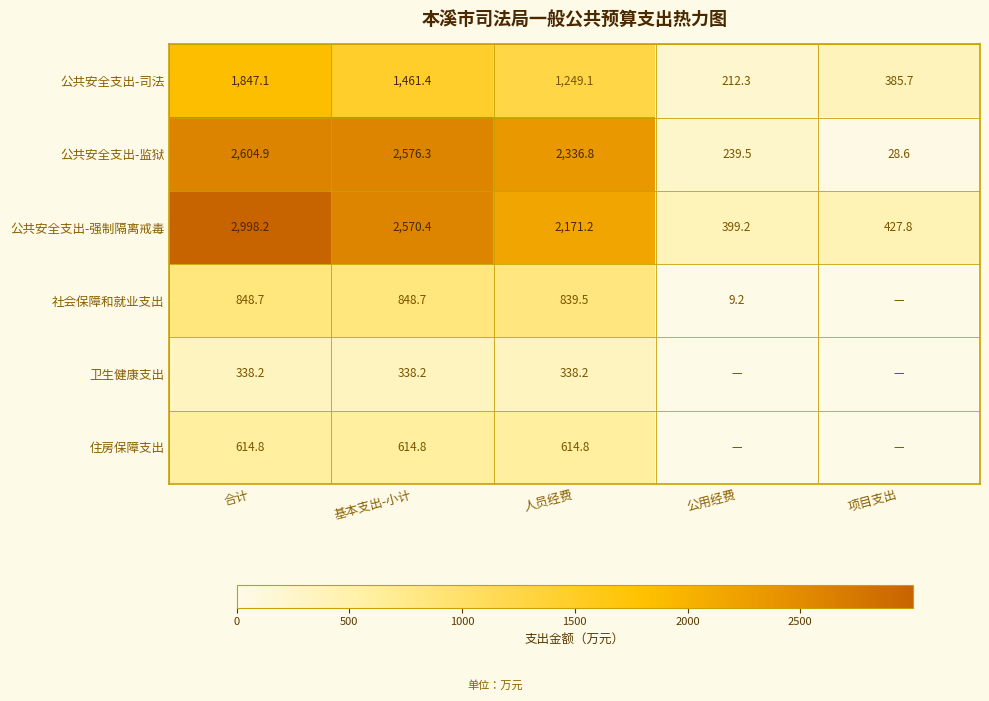

What value does the 公共安全支出-监狱 series have at 基本支出-小计?

2576.3